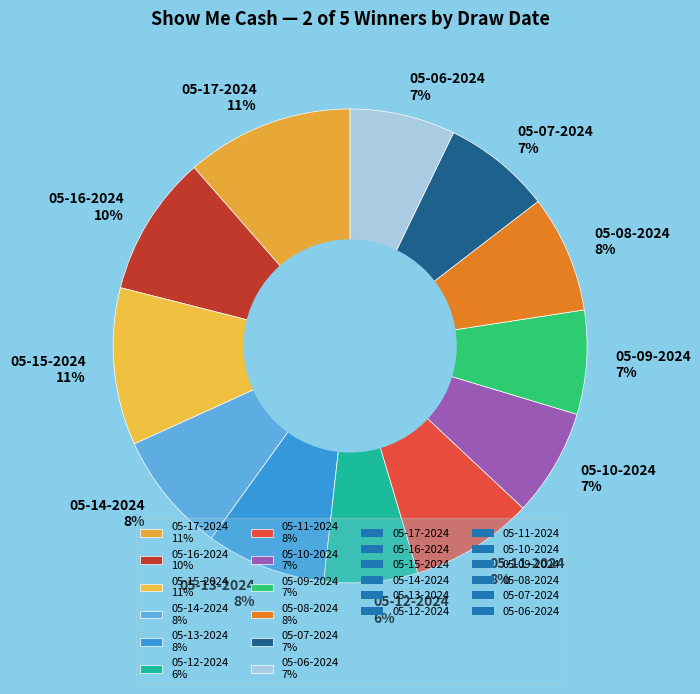

Between 05-12-2024 and 05-17-2024, which is larger?

05-17-2024